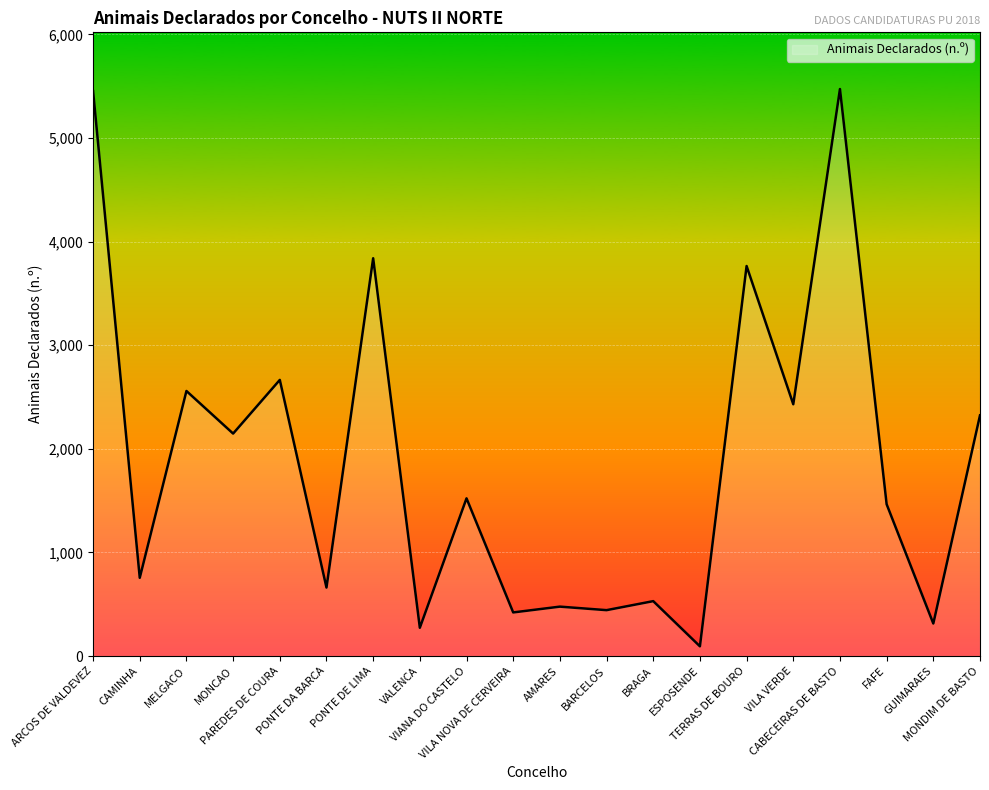

What is the greatest value displayed?

5472